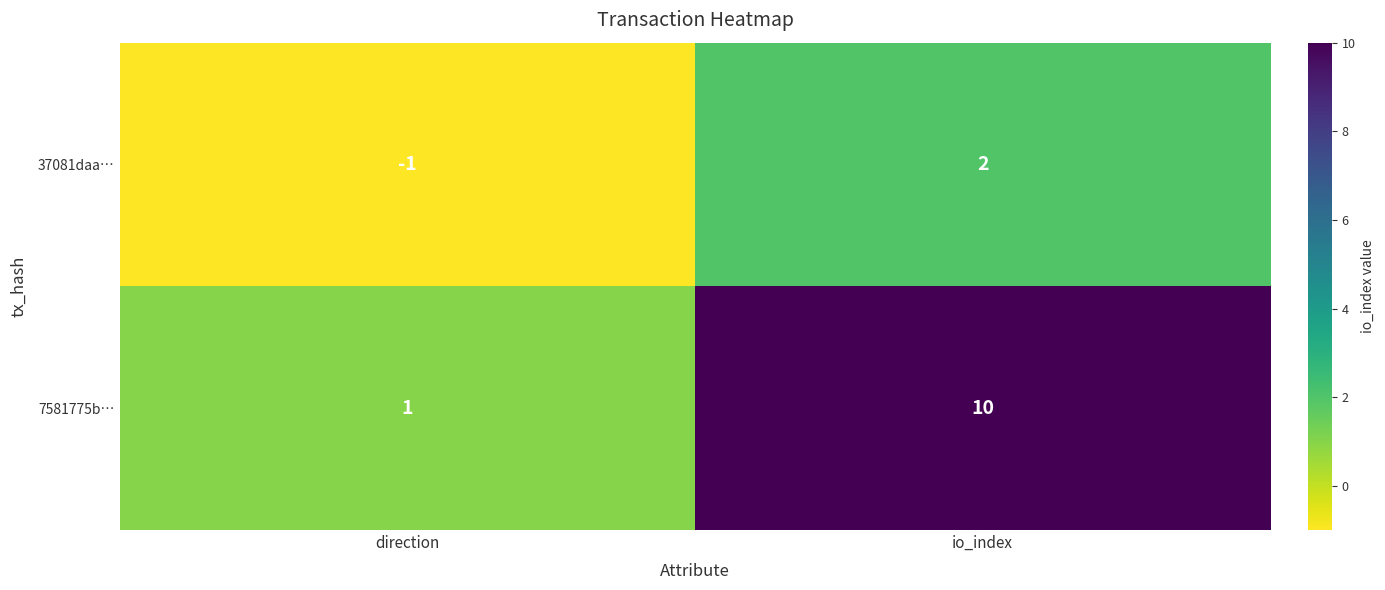

At direction, list the series in order from largest to smallest.

7581775b…, 37081daa…